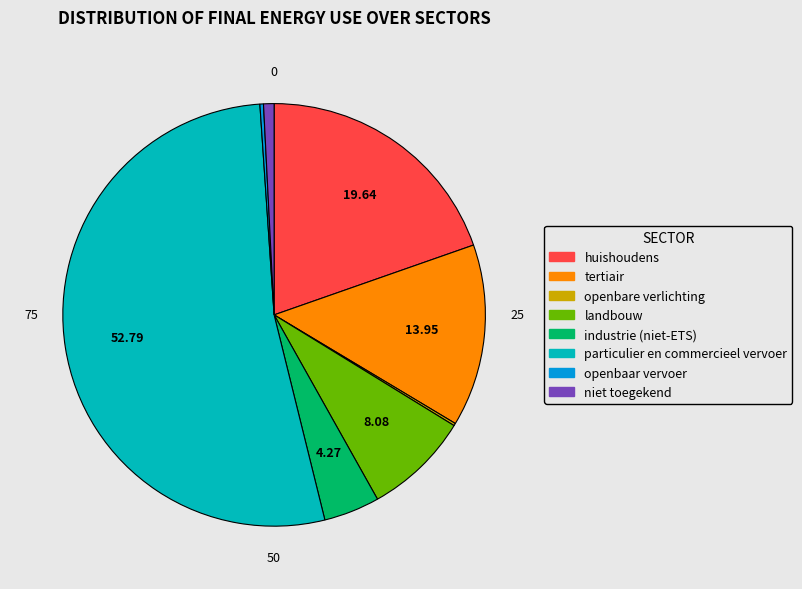

Which category accounts for the majority?

particulier en commercieel vervoer